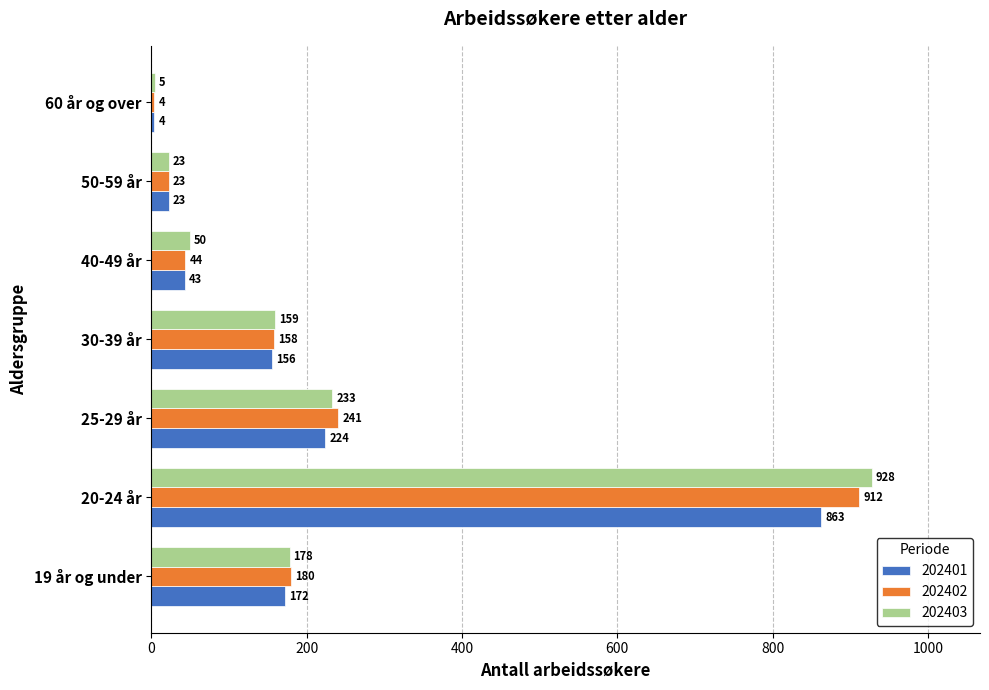

Is it true that 202401 equals 863 at 20-24 år?

True